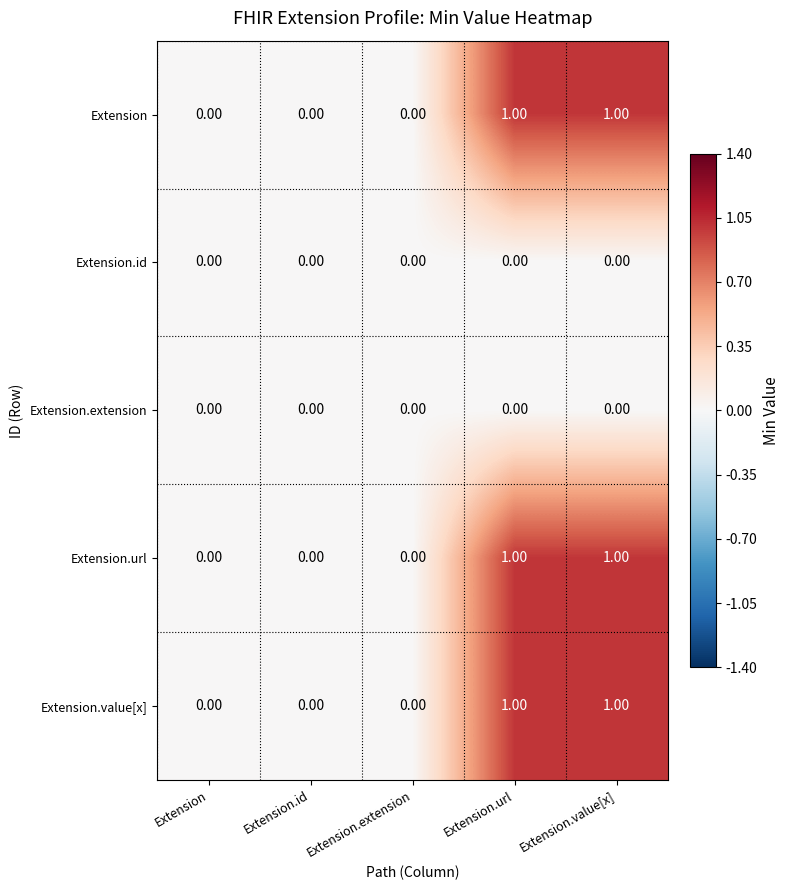

What is the total value across all series at Extension.value[x]?

3